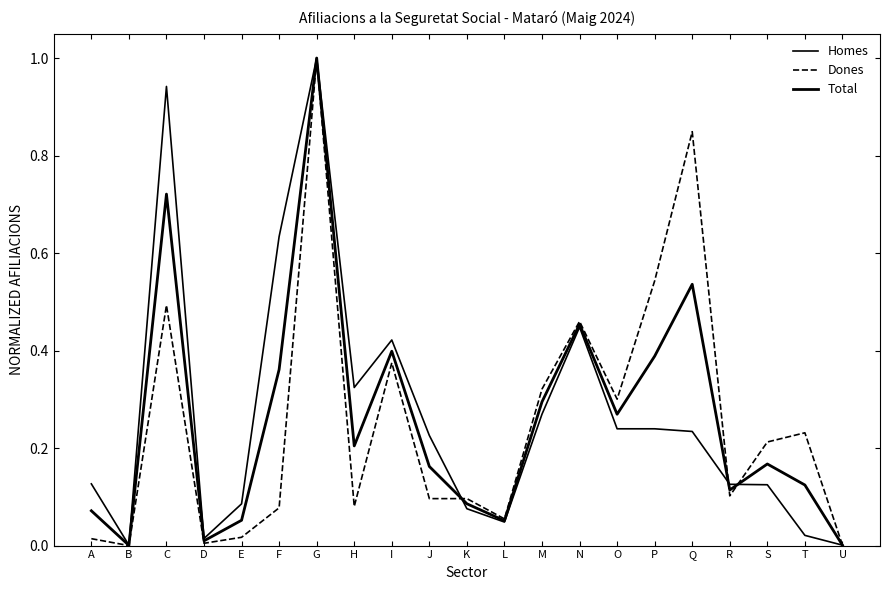

How many lines are shown in the chart?

3